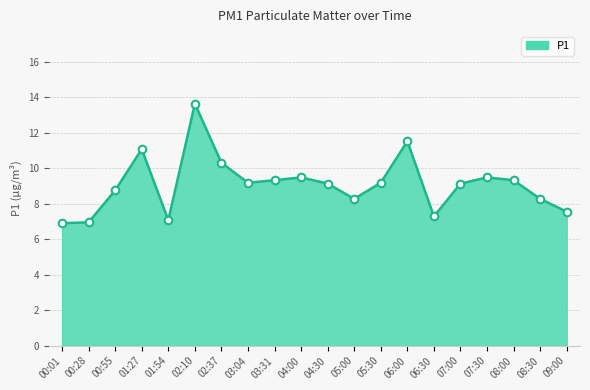

Between 01:54 and 07:30, which is larger?

07:30